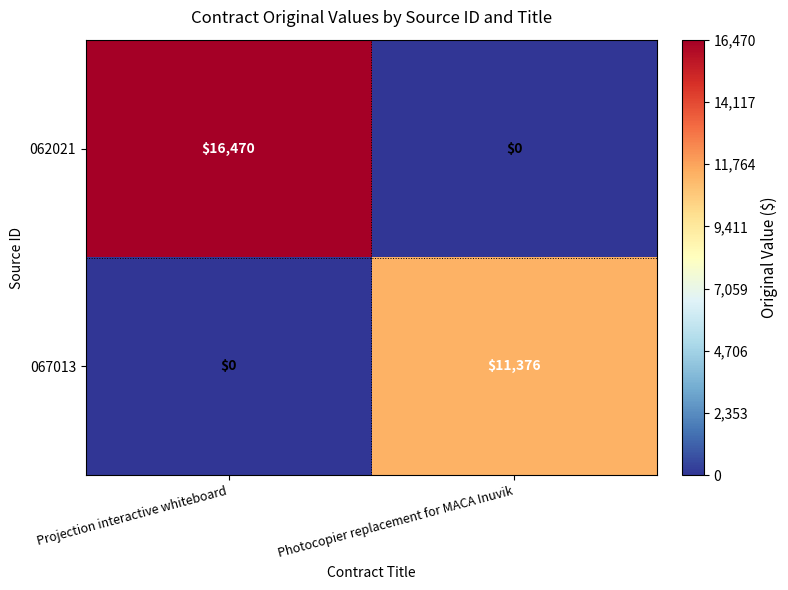

How many values in the 062021 series are below 16470?

1